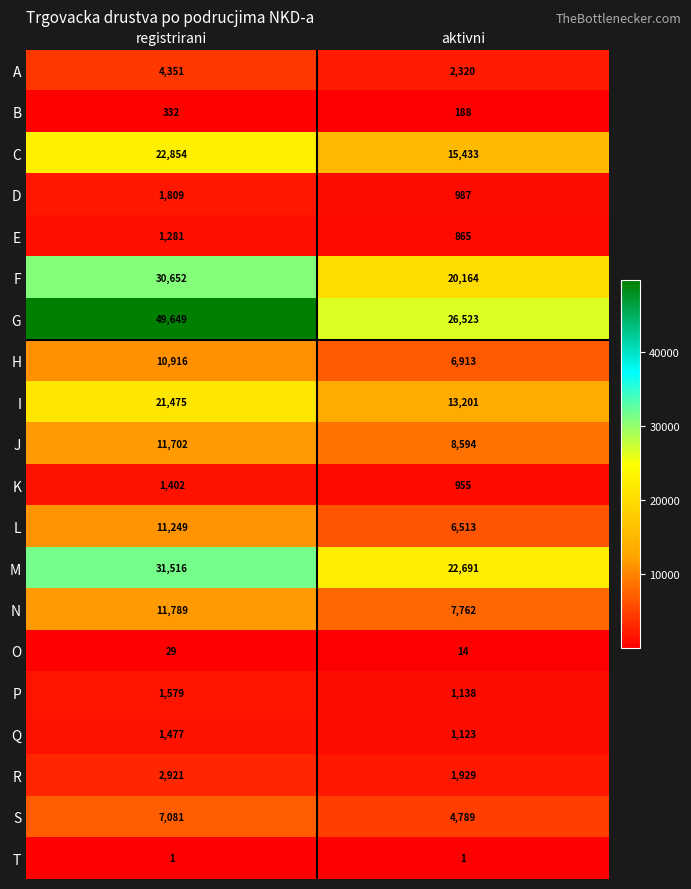

At which label is A closest to 3335?

aktivni